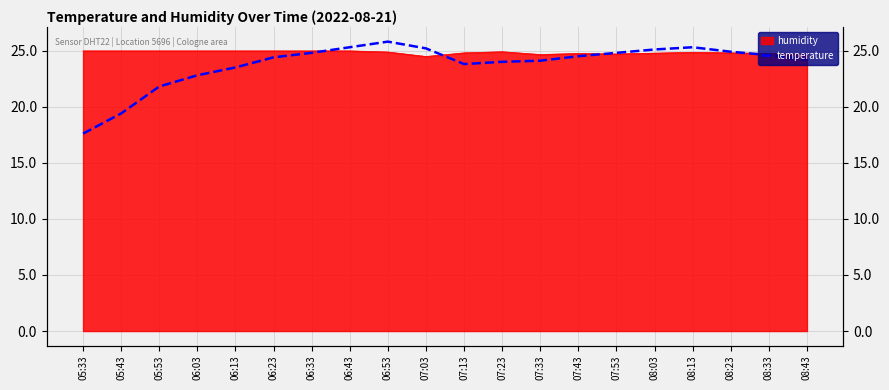

Does the chart display data point markers on the line(s)?

No